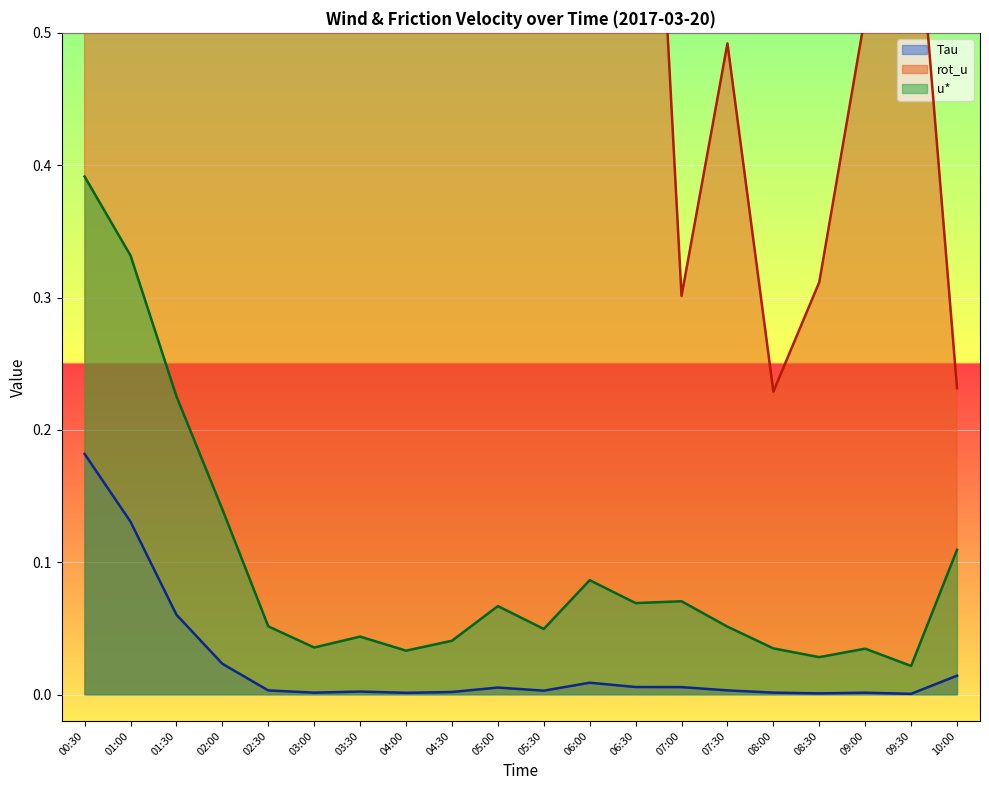

Reading left to right, what are all the values shown in this chart?

Tau: 0.2	0.1	0.1	0.0	0.0	0.0	0.0	0.0	0.0	0.0	0.0	0.0	0.0	0.0	0.0	0.0	0.0	0.0	0.0	0.0
rot_u: 3.5	3.3	2.7	1.1	0.6	0.8	1.0	0.5	0.8	0.6	0.8	1.0	1.0	0.3	0.5	0.2	0.3	0.5	0.7	0.2
u*: 0.4	0.3	0.2	0.1	0.1	0.0	0.0	0.0	0.0	0.1	0.0	0.1	0.1	0.1	0.1	0.0	0.0	0.0	0.0	0.1